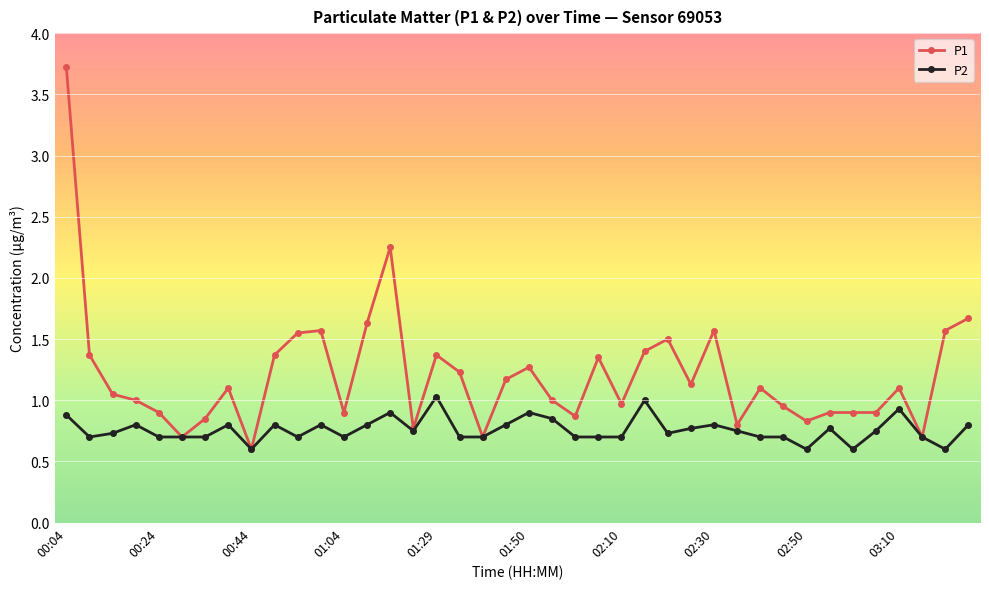

Which series has the largest total across all categories?

P1